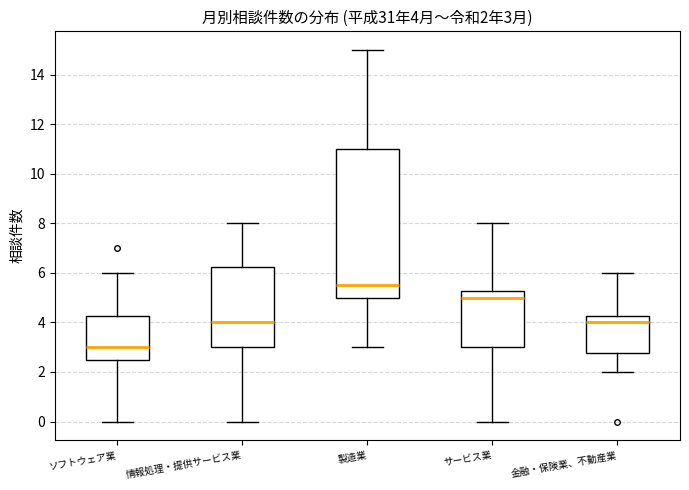

Which box's median line is the highest?

製造業